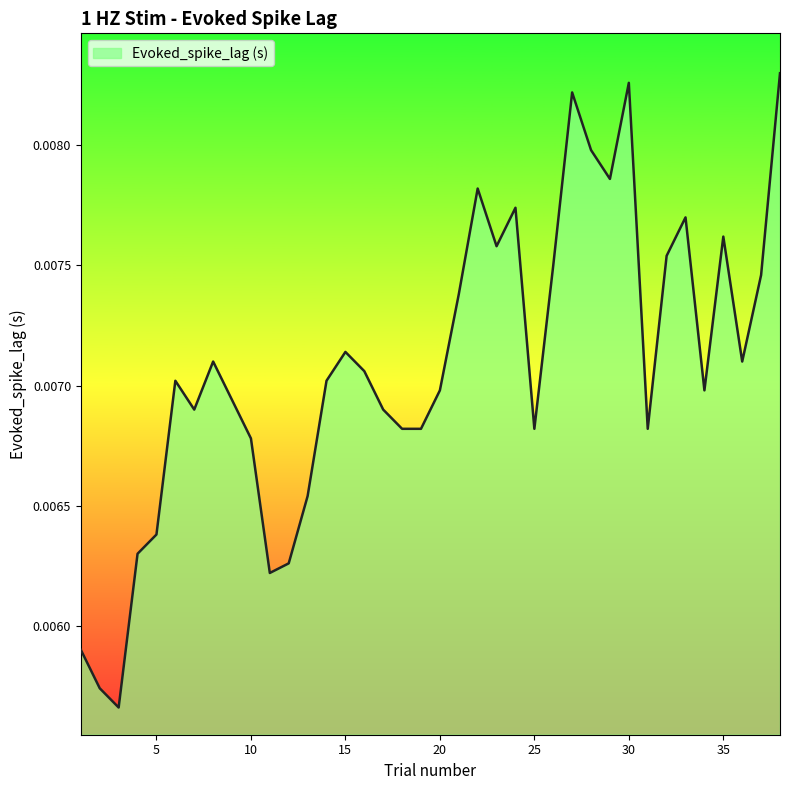

How many lines are shown in the chart?

1